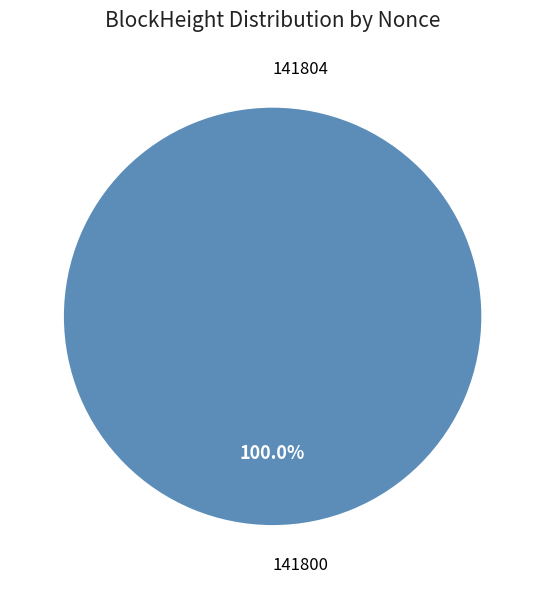

Count the number of slices in the pie.

2